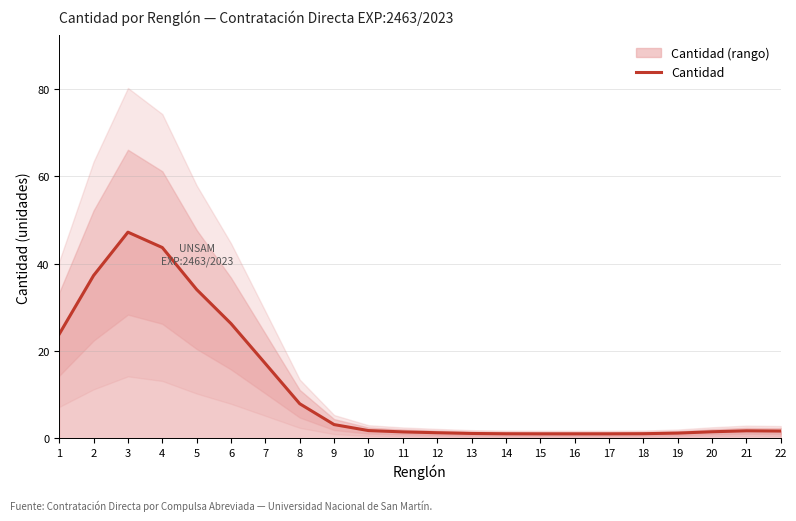

Between 22 and 17, which is larger?

22